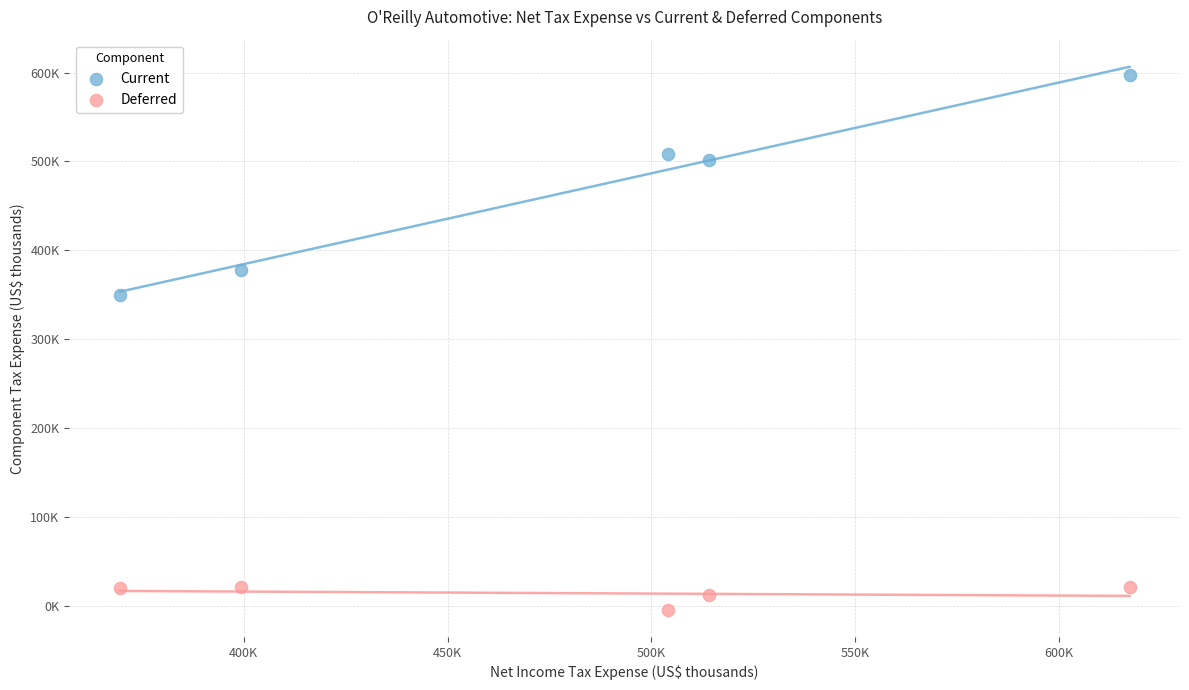

What are all the series names shown in the legend?

Current, Deferred